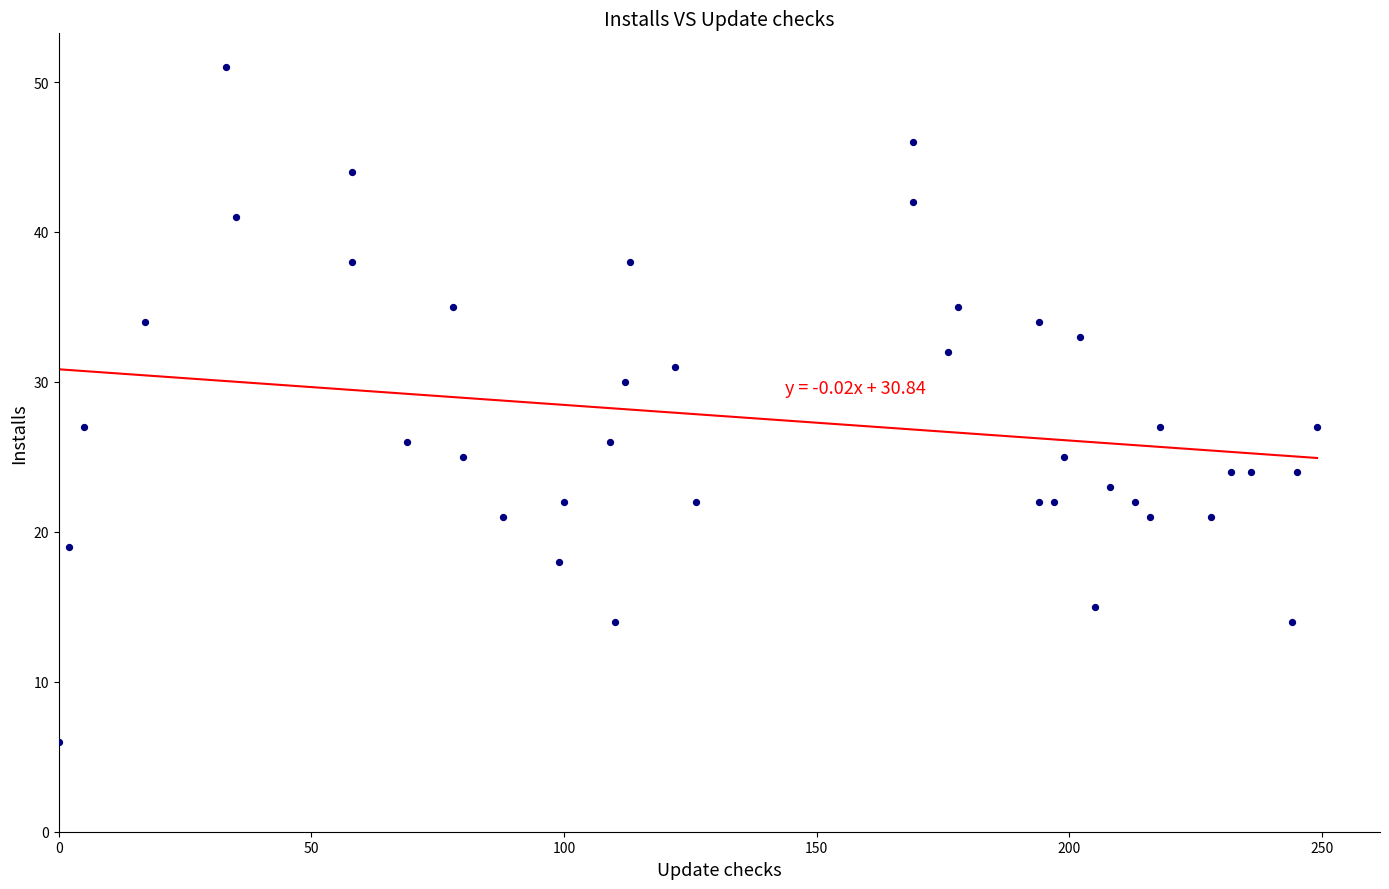

What is the range of Y values (max minus min)?

45